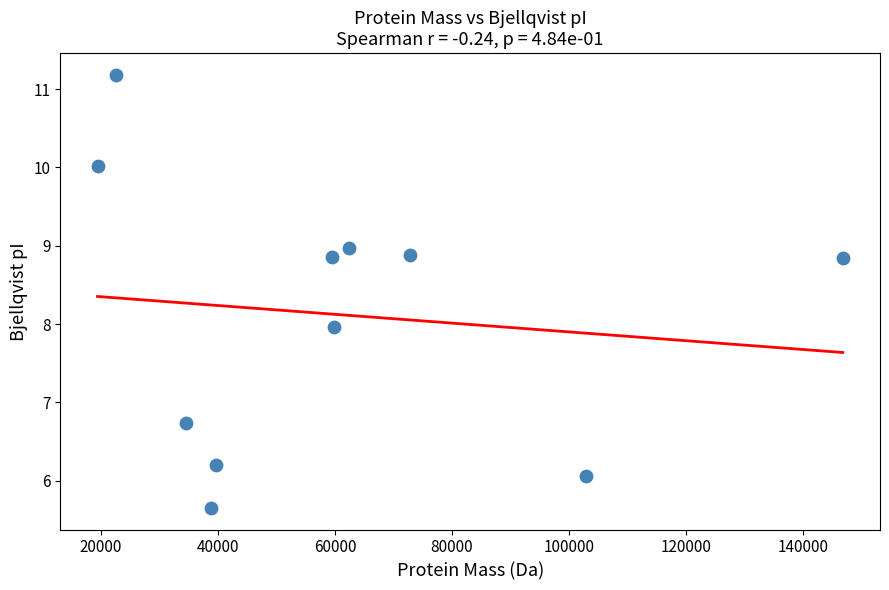

What is the range of X values (max minus min)?

127441.7